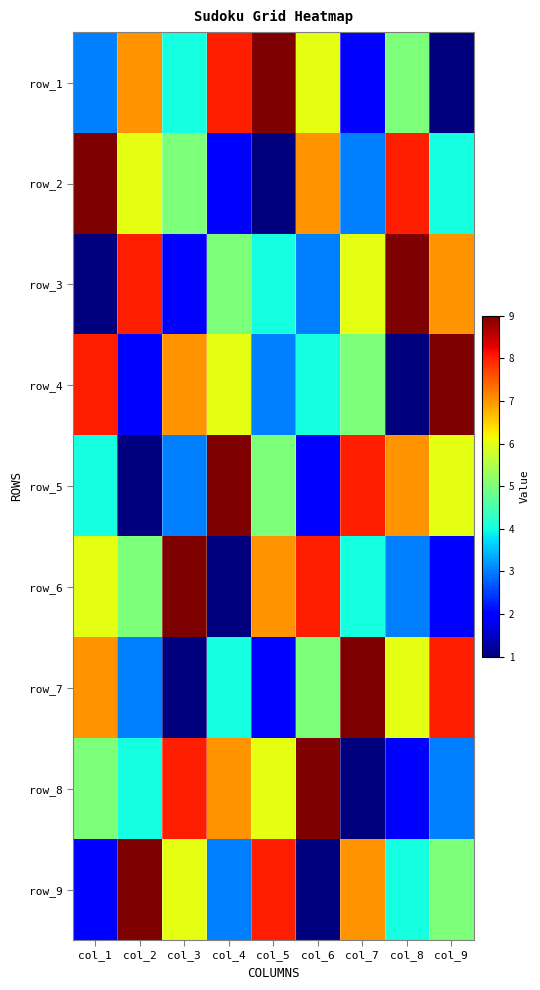

Between col_9 and col_3, which is larger?

col_3